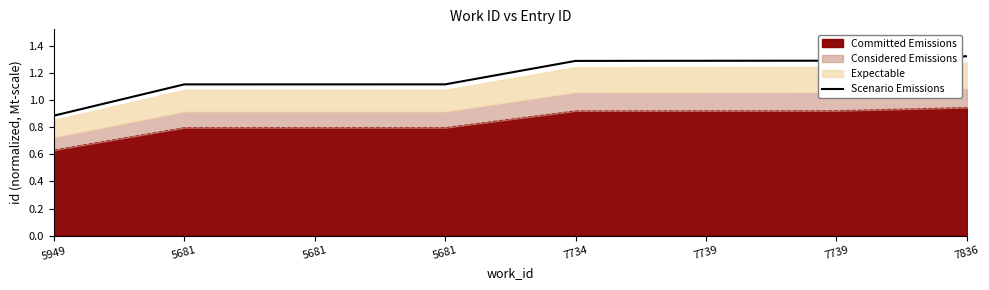

What is the sum of all values?

9.4